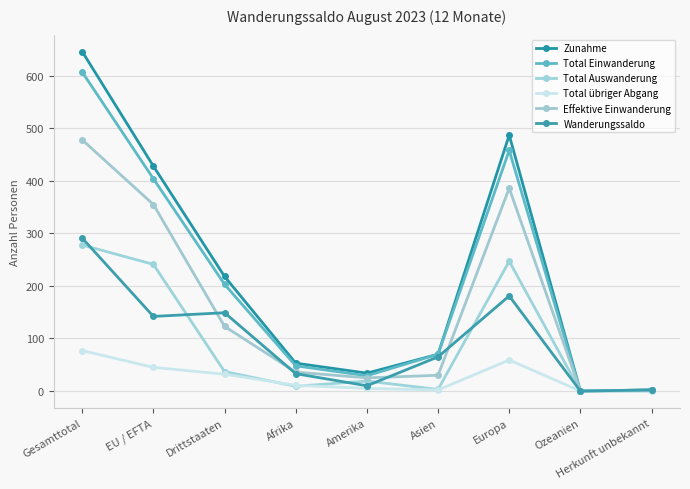

Where does the Zunahme series first go above 70?

Gesamttotal